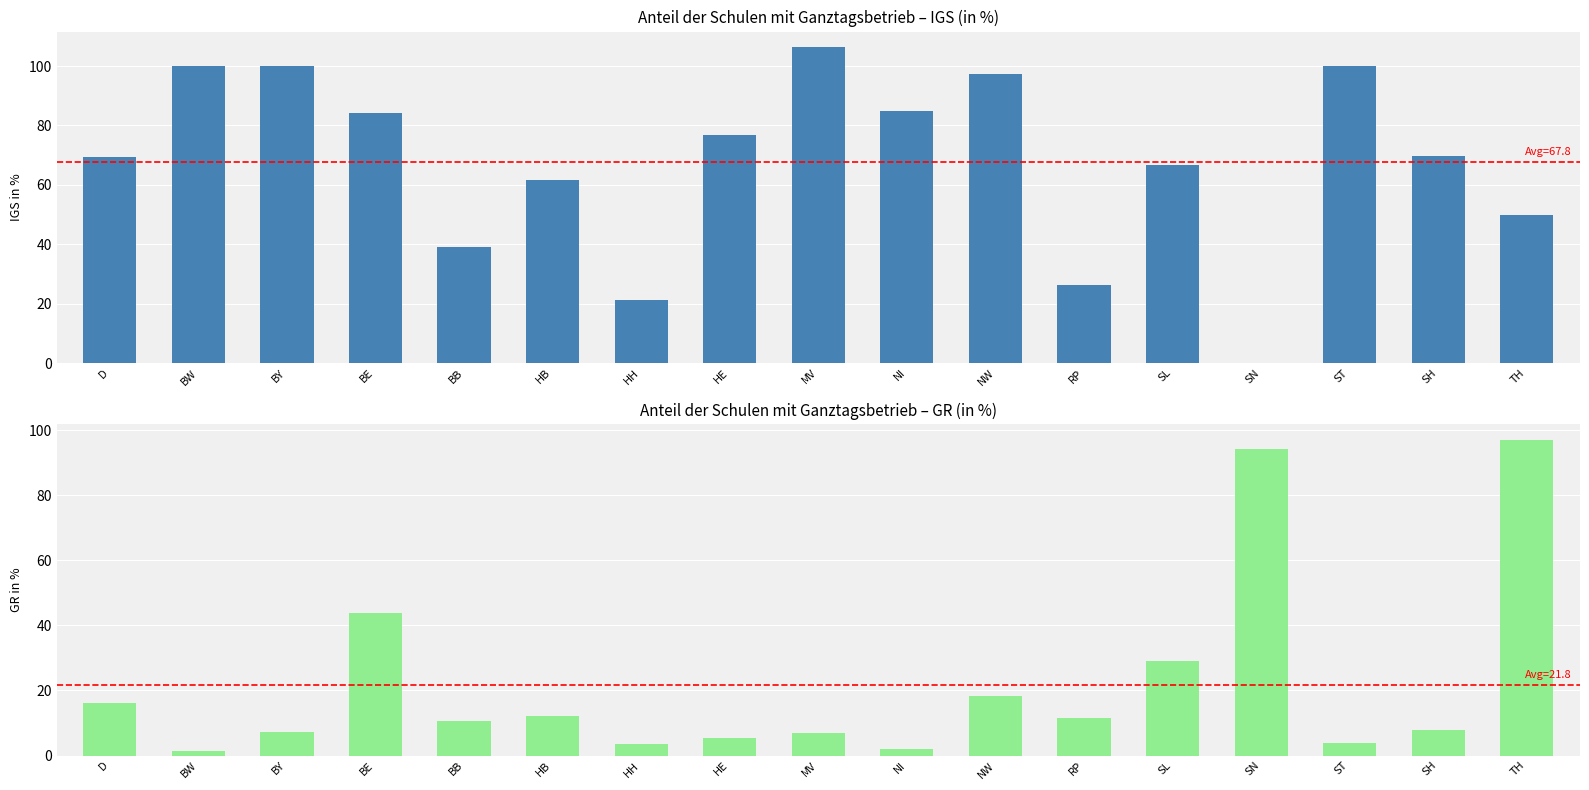

Reading left to right, list all the values displayed in this chart.

IGS: 69.5	100.0	100.0	84.1	38.9	61.5	21.1	76.7	106.3	84.8	97.2	26.3	66.7	0.0	100.0	69.6	50.0
GR: 16.3	1.4	7.1	43.7	10.6	12.1	3.4	5.4	6.8	1.9	18.3	11.5	29.0	94.3	3.9	7.8	97.1